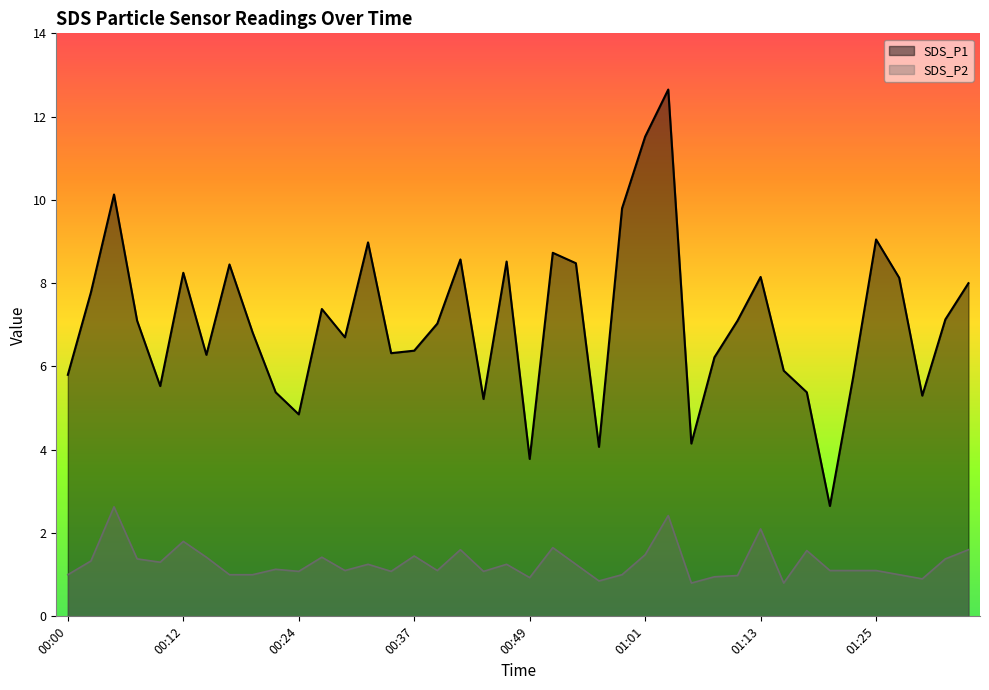

What is the difference between the highest and lowest values at 01:33?

5.8